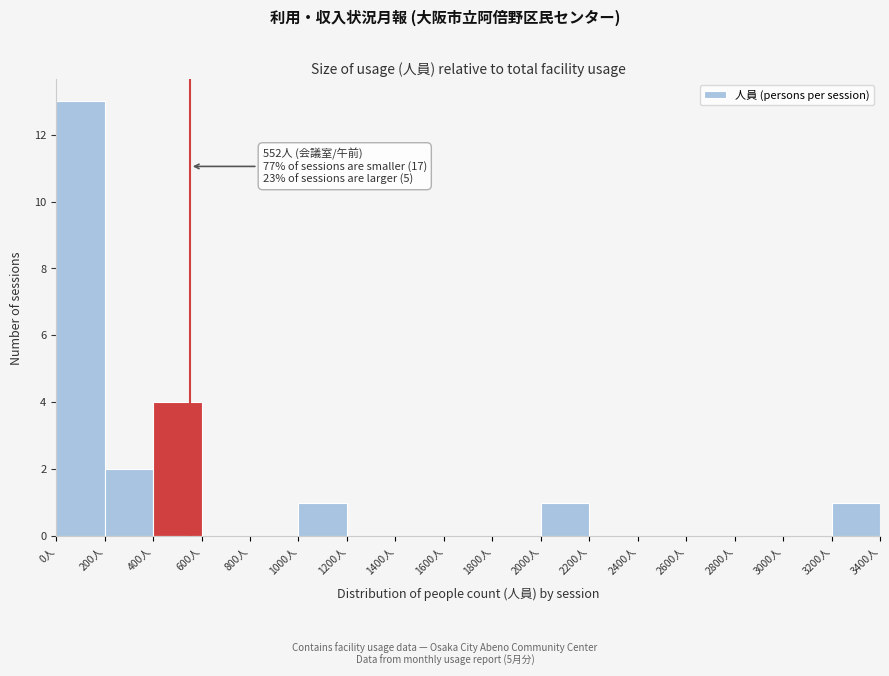

Over which range of the x-axis is the bar tallest?

0 to 200